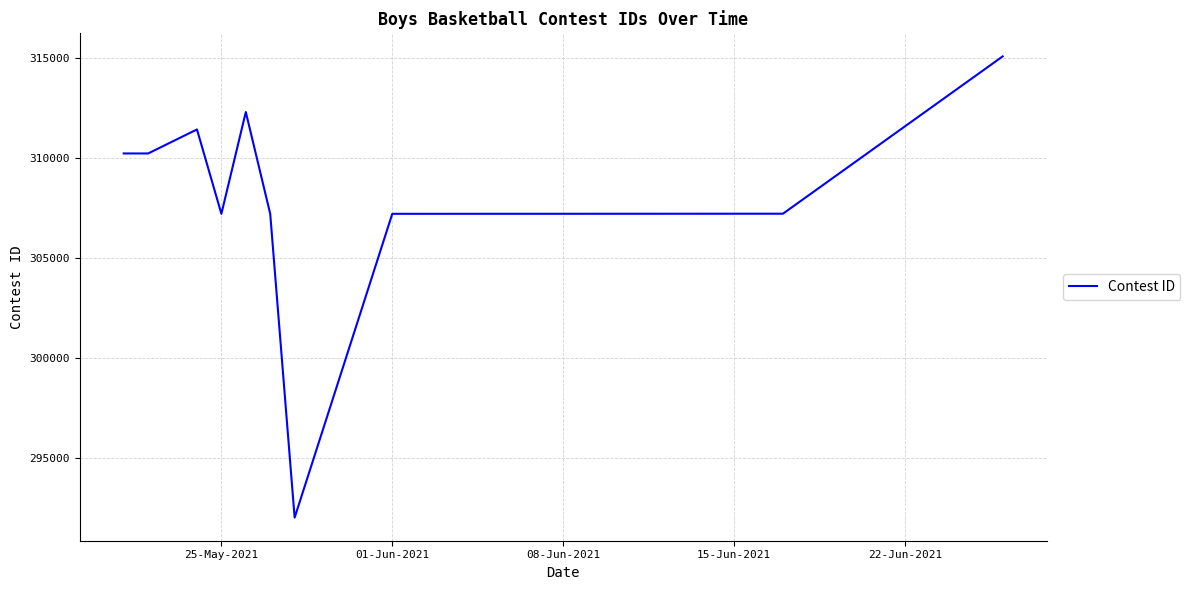

What is the smallest value displayed?

291999